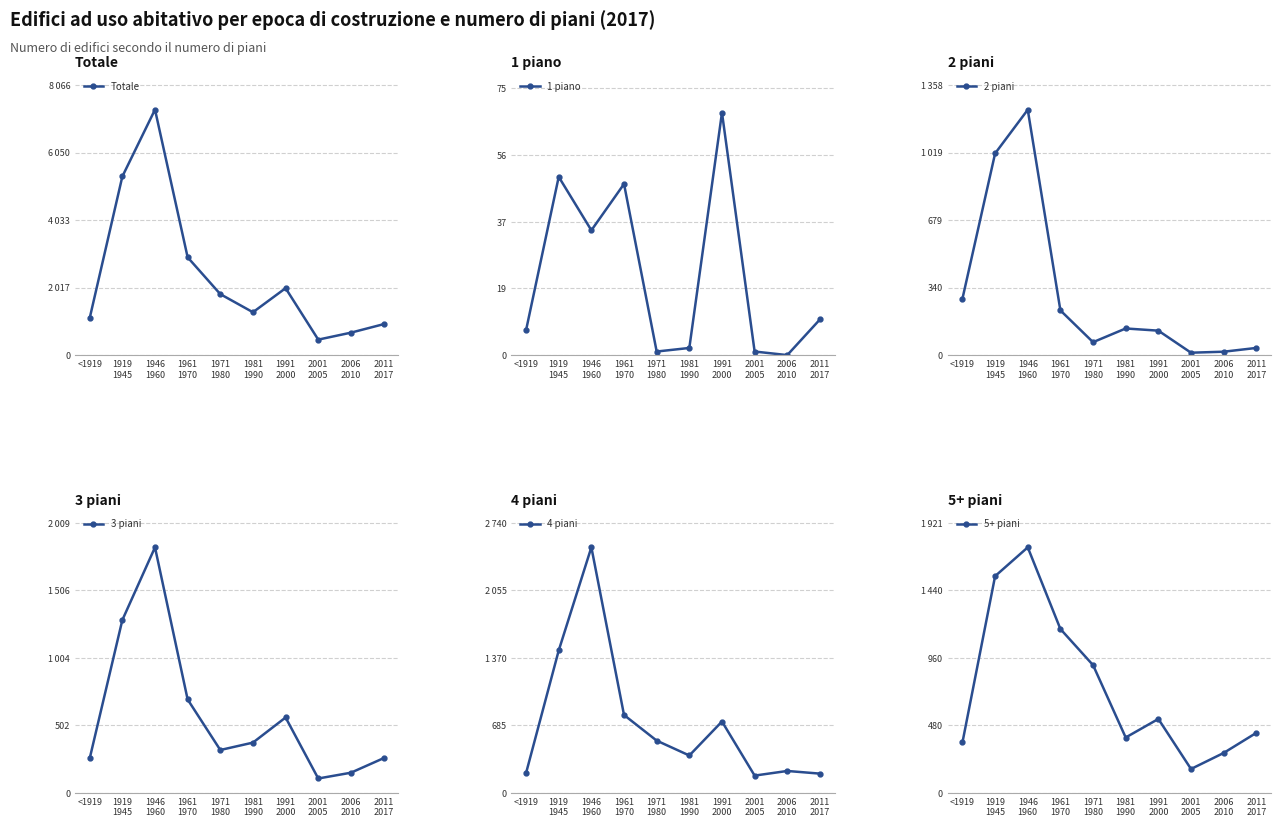

What is the minimum value for Totale?

462